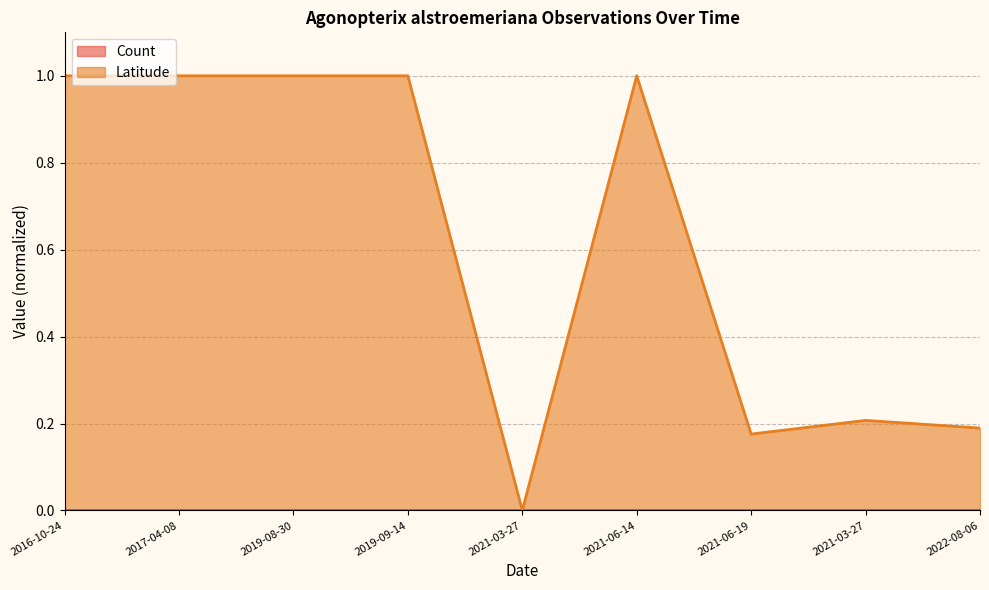

What is the sum of the values at 2019-08-30 and 2021-06-14?

2.0